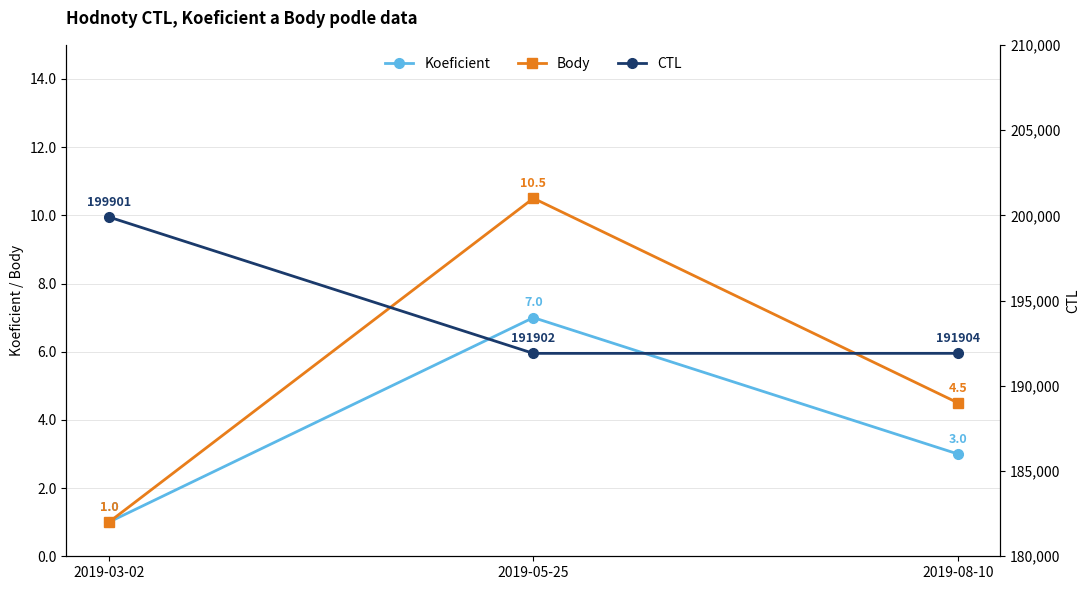

What position from the right is 2019-03-02?

3